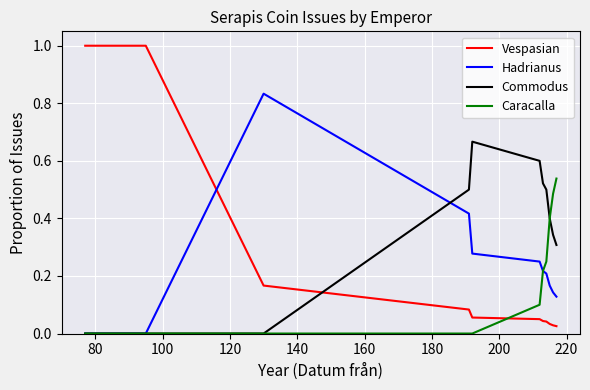

What is the maximum value shown in the chart?

1.0